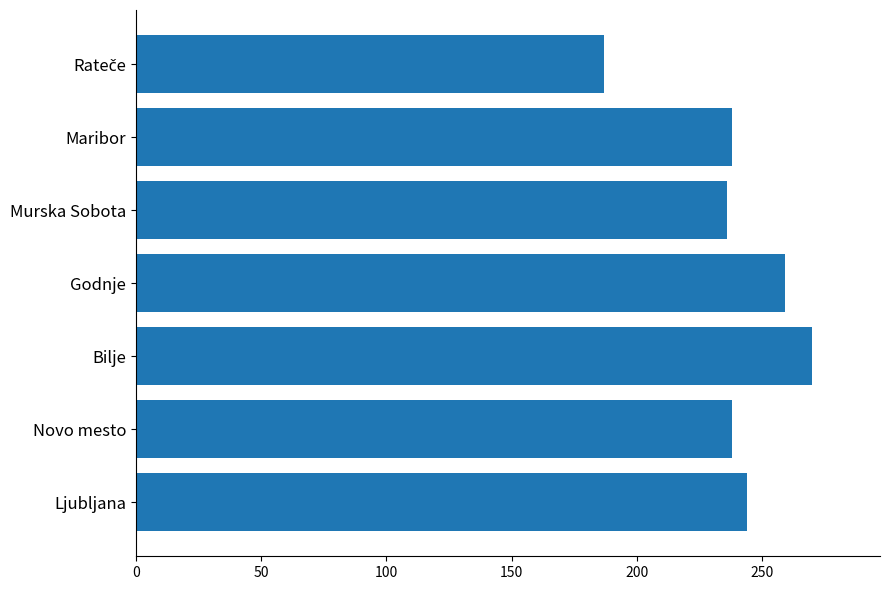

What is the greatest value displayed?

270